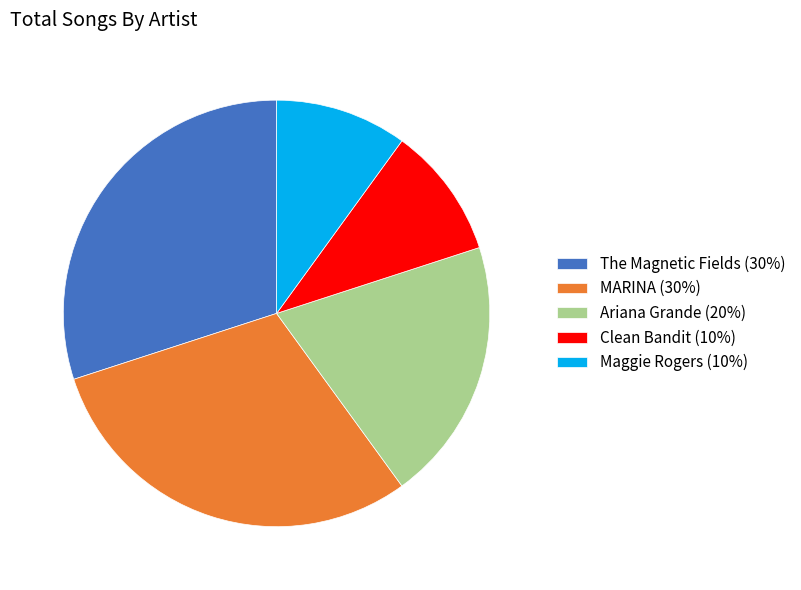

Does any single category account for the majority?

No